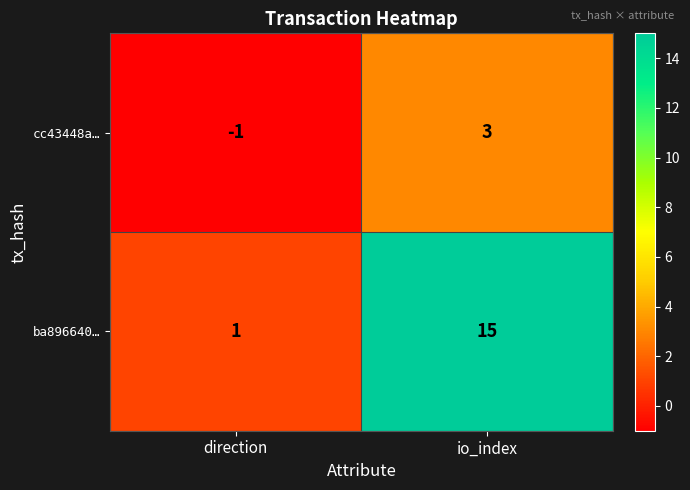

At which label is cc43448a… closest to 1?

direction